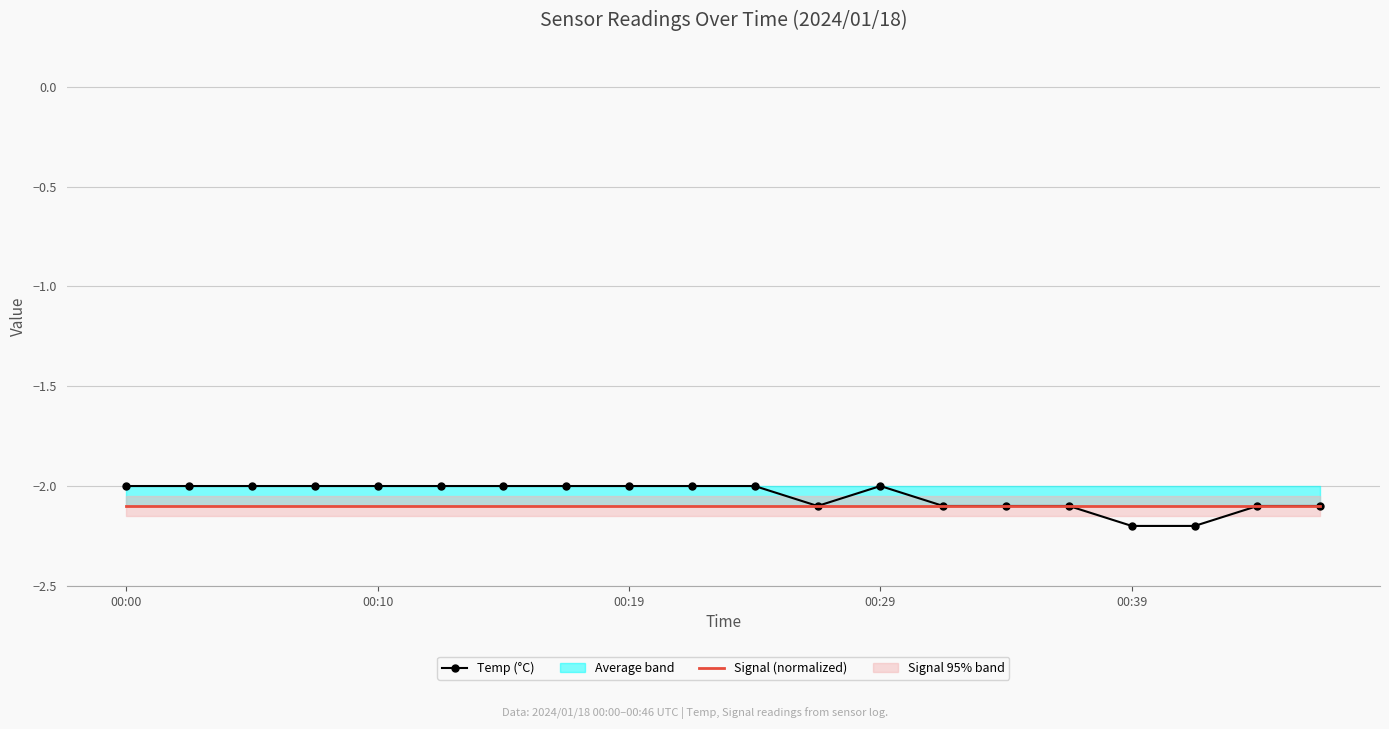

True or false: Temp (°C) and Signal (normalized) cross at least once.

False